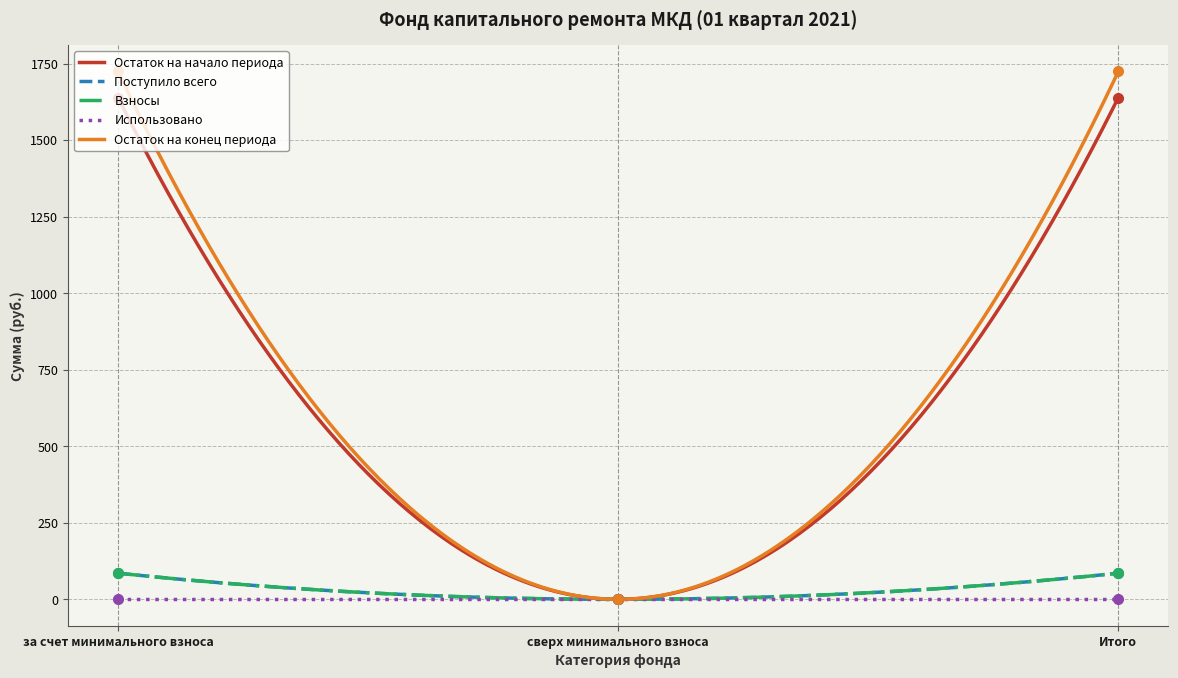

What position from the left is за счет минимального взноса?

1